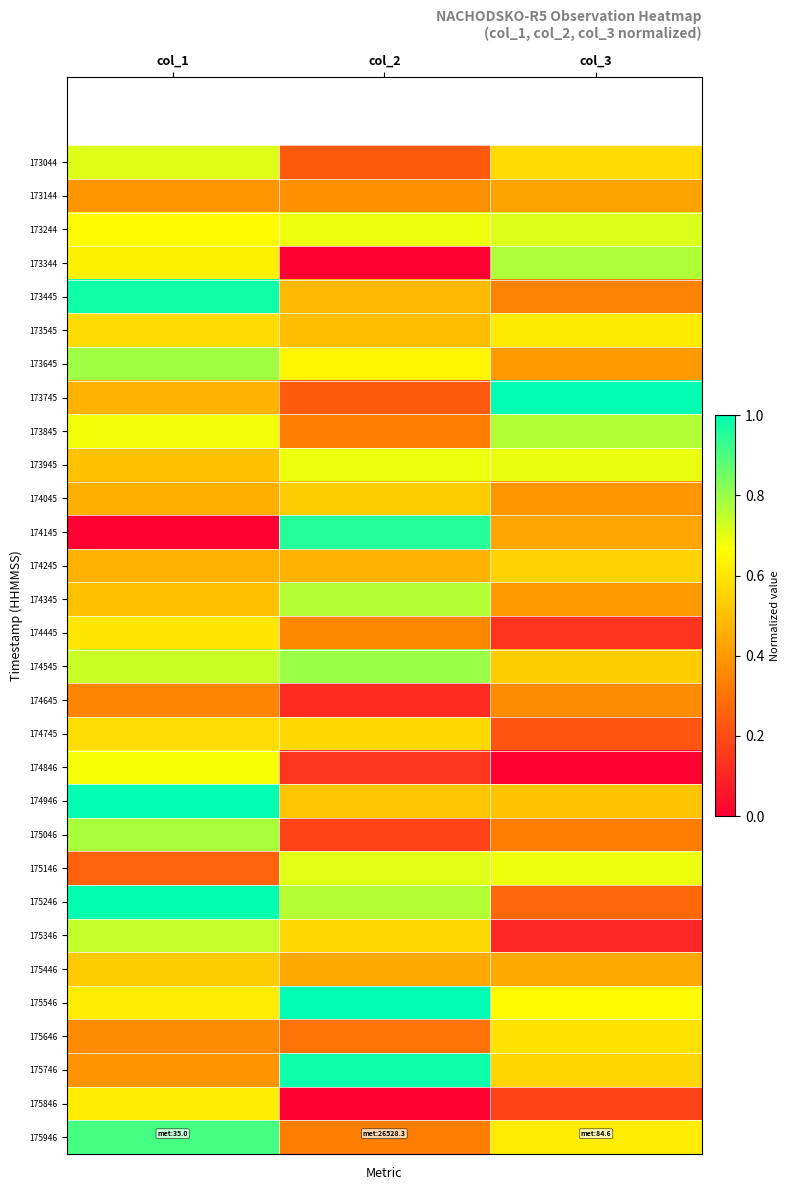

Reading left to right, transcribe all the data shown in this chart.

173044: col_1=0.7	col_2=0.2	col_3=0.6
173144: col_1=0.4	col_2=0.4	col_3=0.4
173244: col_1=0.7	col_2=0.7	col_3=0.7
173344: col_1=0.6	col_2=0.0	col_3=0.8
173445: col_1=1.0	col_2=0.5	col_3=0.3
173545: col_1=0.6	col_2=0.5	col_3=0.6
173645: col_1=0.8	col_2=0.6	col_3=0.4
173745: col_1=0.5	col_2=0.2	col_3=1.0
173845: col_1=0.7	col_2=0.3	col_3=0.8
173945: col_1=0.5	col_2=0.7	col_3=0.7
174045: col_1=0.5	col_2=0.5	col_3=0.4
174145: col_1=0.0	col_2=1.0	col_3=0.4
174245: col_1=0.5	col_2=0.5	col_3=0.5
174345: col_1=0.5	col_2=0.8	col_3=0.4
174445: col_1=0.6	col_2=0.4	col_3=0.1
174545: col_1=0.7	col_2=0.8	col_3=0.5
174645: col_1=0.4	col_2=0.1	col_3=0.4
174745: col_1=0.6	col_2=0.6	col_3=0.2
174846: col_1=0.7	col_2=0.1	col_3=0.0
174946: col_1=1.0	col_2=0.5	col_3=0.5
175046: col_1=0.8	col_2=0.2	col_3=0.3
175146: col_1=0.3	col_2=0.7	col_3=0.7
175246: col_1=1.0	col_2=0.8	col_3=0.3
175346: col_1=0.7	col_2=0.6	col_3=0.1
175446: col_1=0.5	col_2=0.4	col_3=0.4
175546: col_1=0.6	col_2=1.0	col_3=0.7
175646: col_1=0.4	col_2=0.3	col_3=0.6
175746: col_1=0.4	col_2=1.0	col_3=0.6
175846: col_1=0.6	col_2=0.0	col_3=0.2
175946: col_1=0.9	col_2=0.3	col_3=0.6